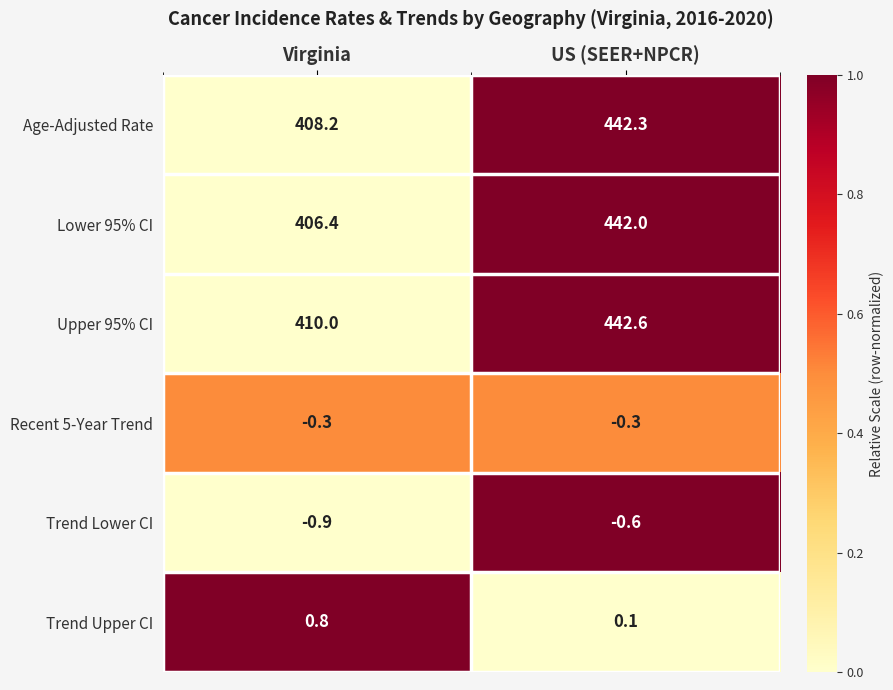

At which label is Age-Adjusted Rate closest to 425?

Virginia